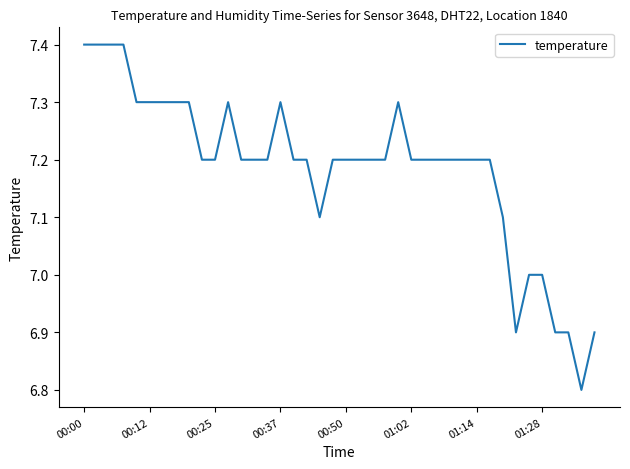

What is the difference between the maximum and minimum values?

0.6